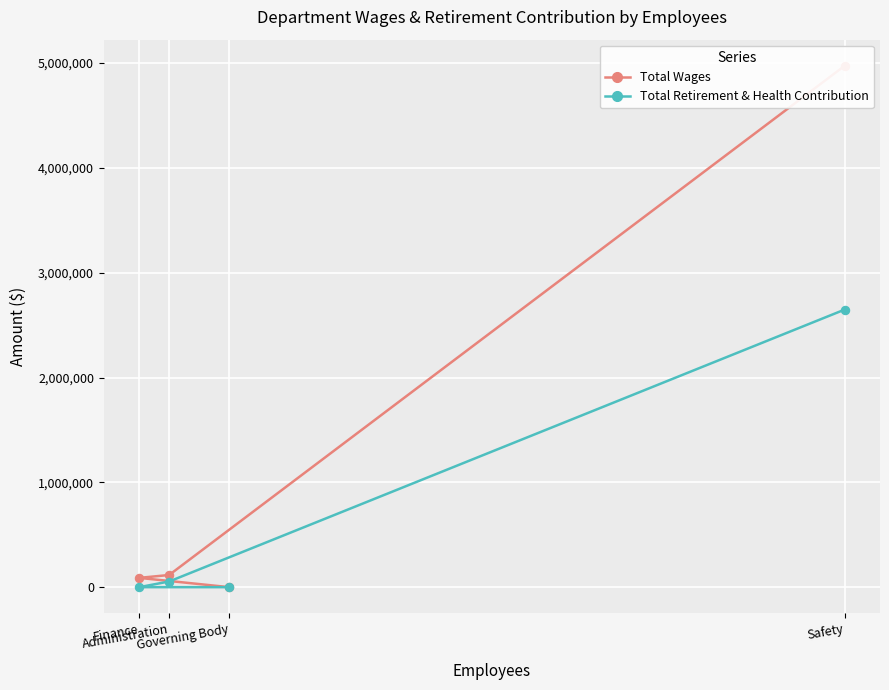

What are all the series names shown in the legend?

Total Wages, Total Retirement & Health Contribution